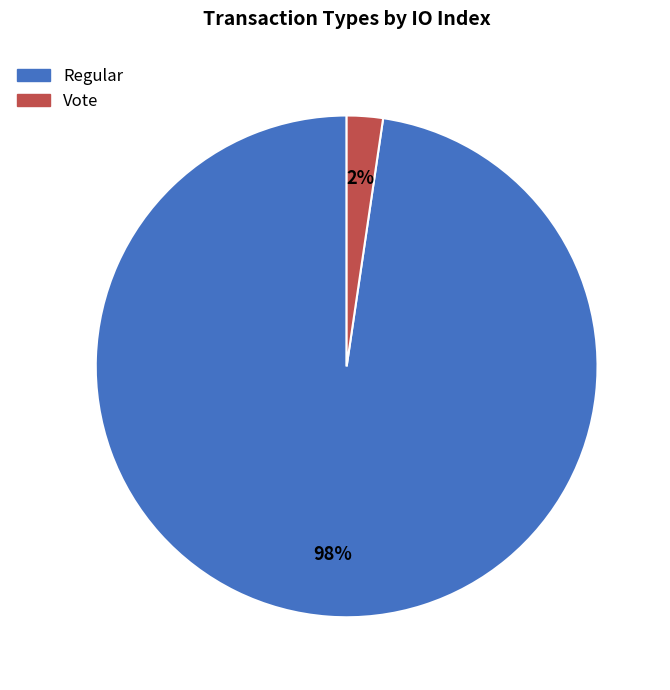

Count the number of slices in the pie.

2